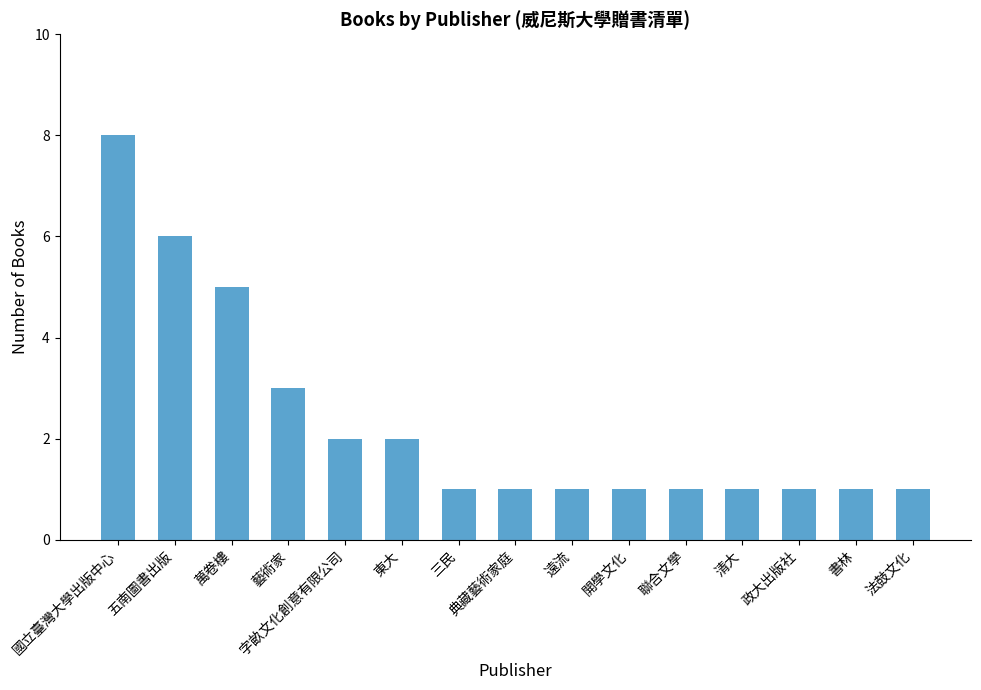

What is the maximum value shown in the chart?

8